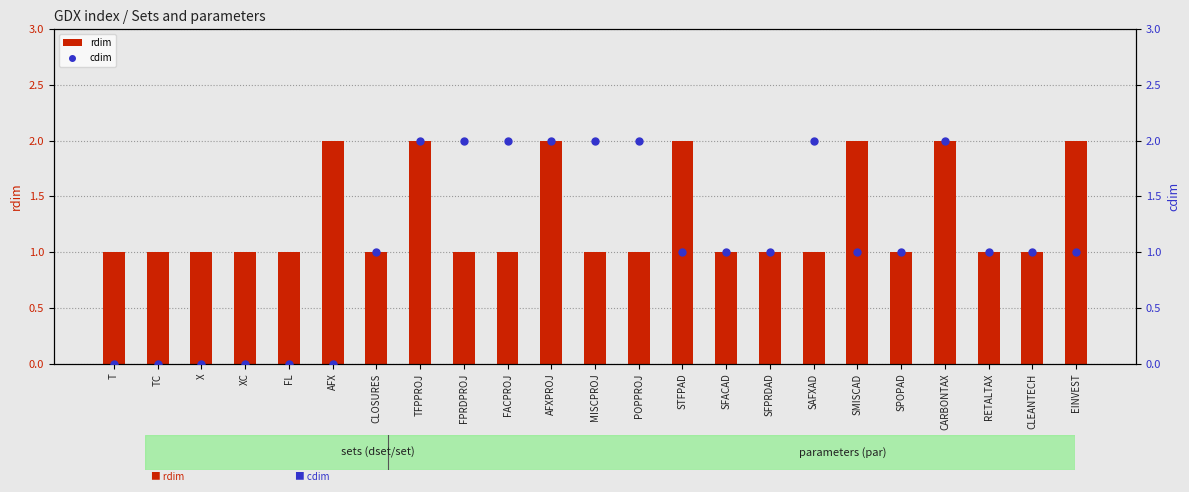

At how many categories does at least one series exceed 0?

23